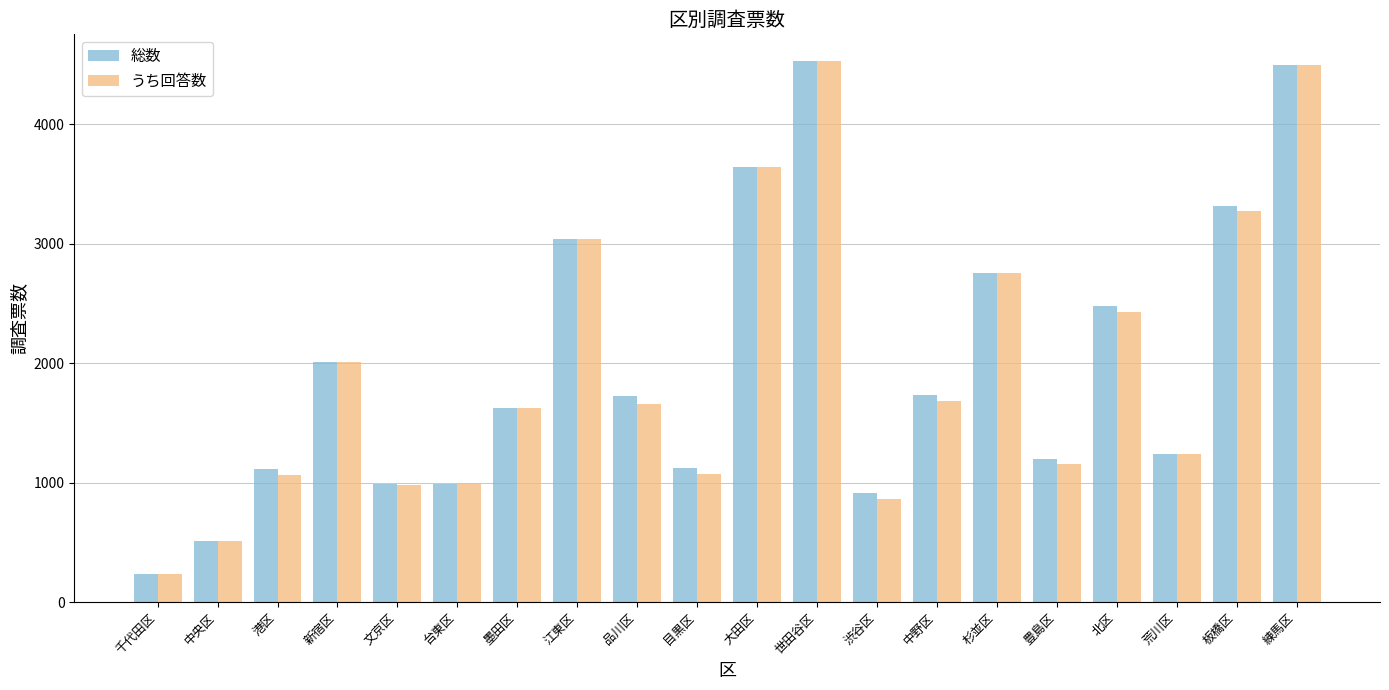

What is the greatest value displayed?

4526